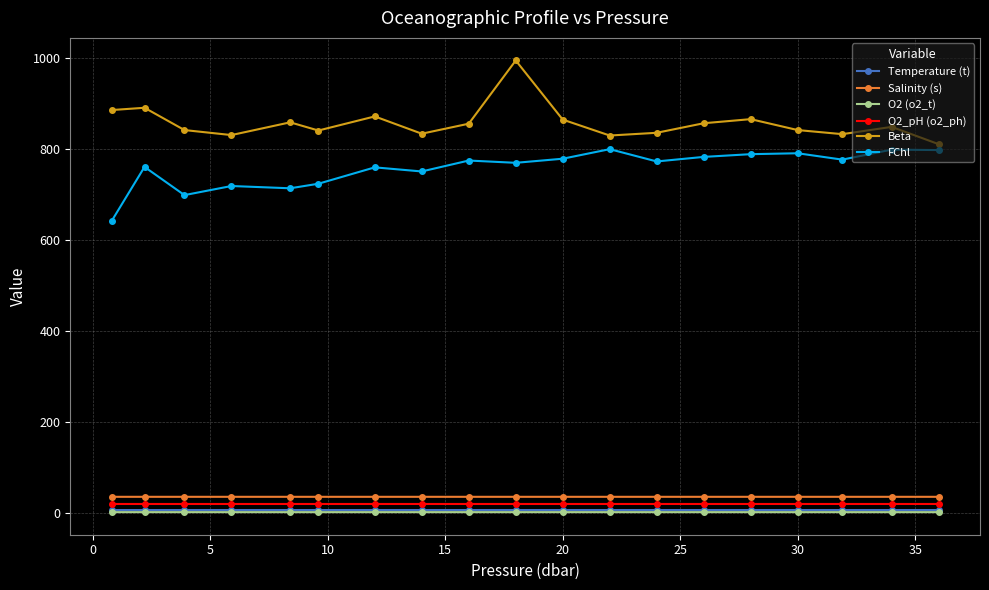

Which series has the largest total across all categories?

Beta